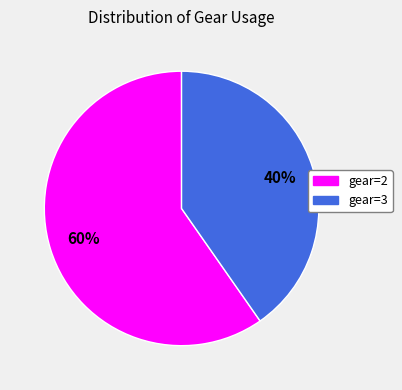

Is it true that gear=3 is 51% of the pie?

False